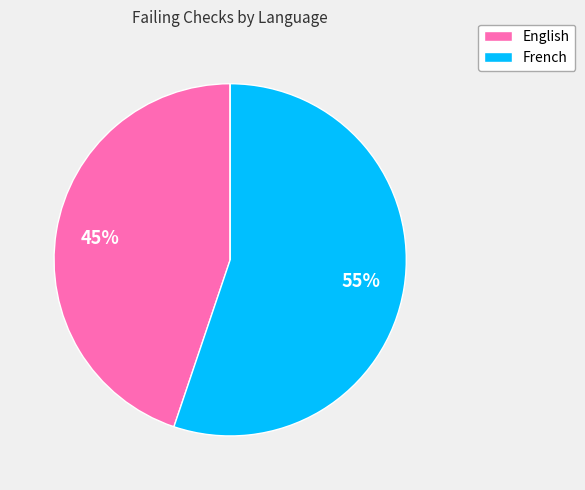

To the nearest percent, what is the difference between the largest and smallest slice percentages?

55%